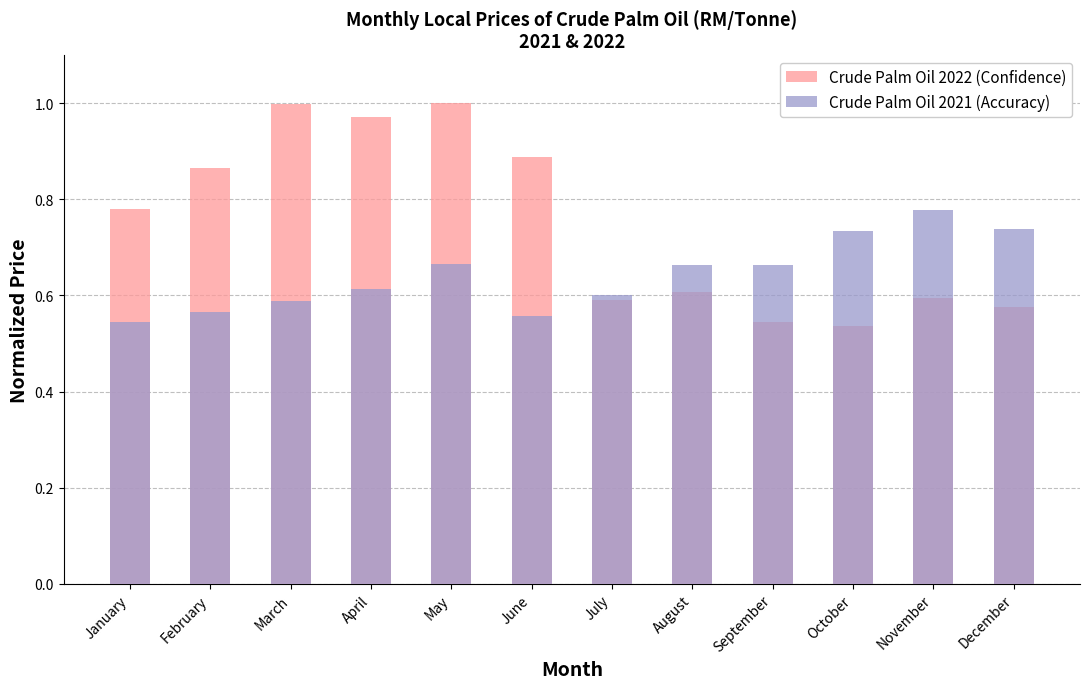

What are all the series names shown in the legend?

Crude Palm Oil 2022 (Confidence), Crude Palm Oil 2021 (Accuracy)